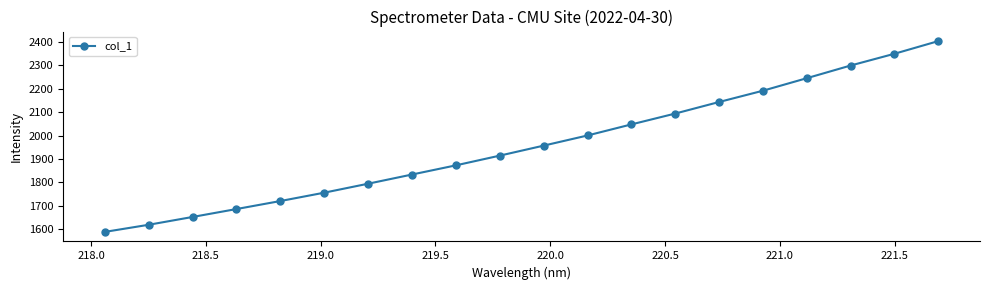

What is the maximum value shown in the chart?

2403.5